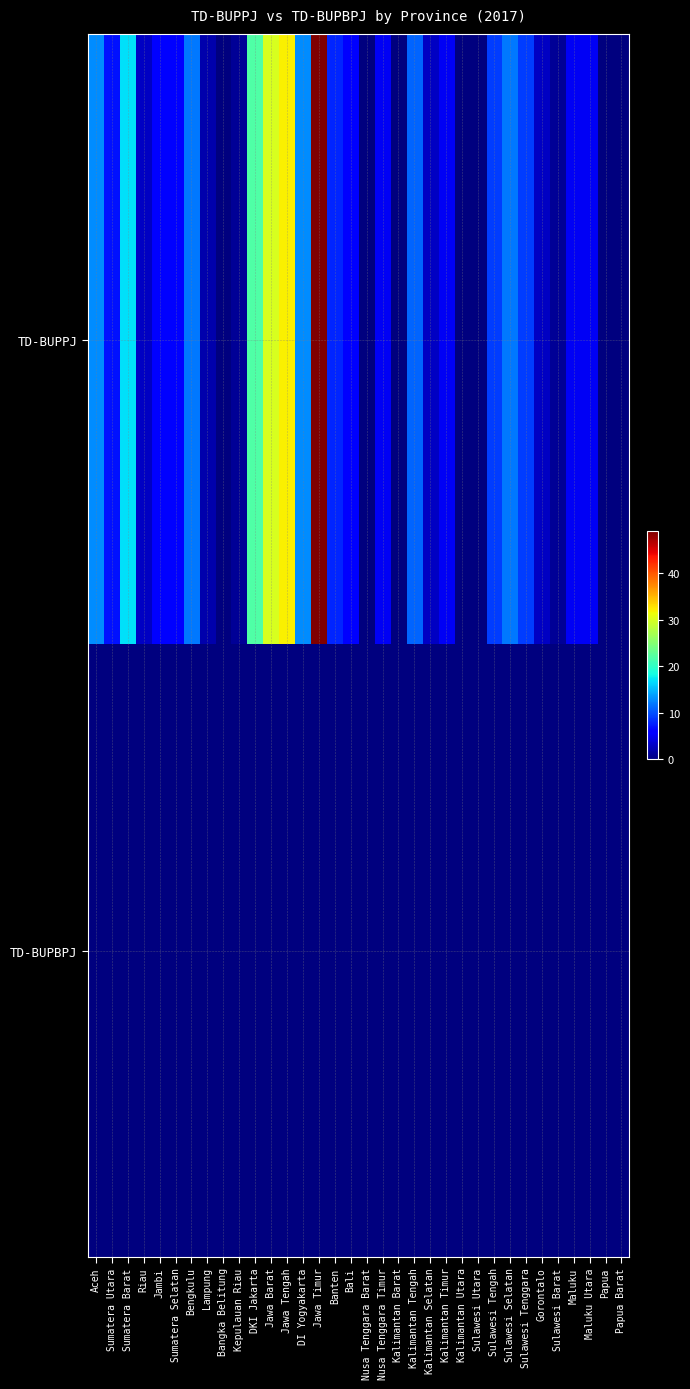

How many categories are shown in the chart?

34